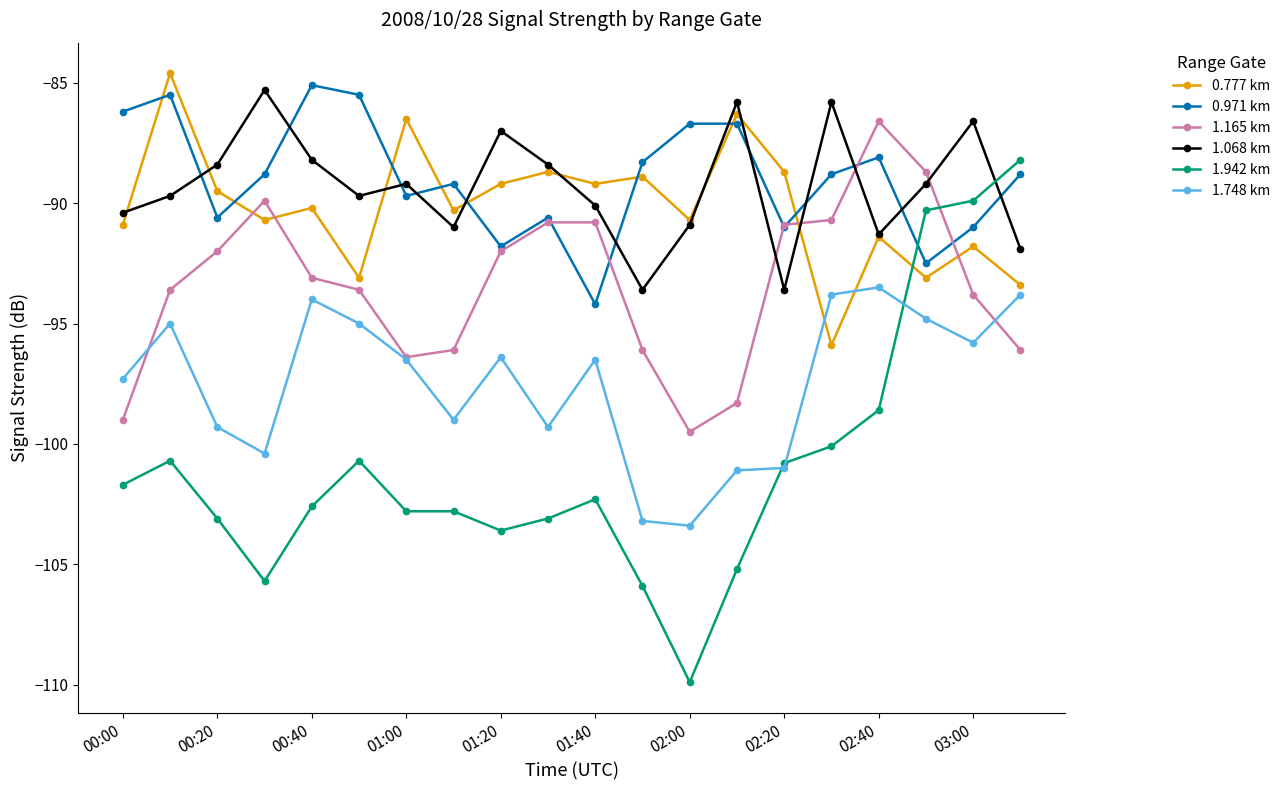

What is the highest value of the 0.971 km series?

-85.1